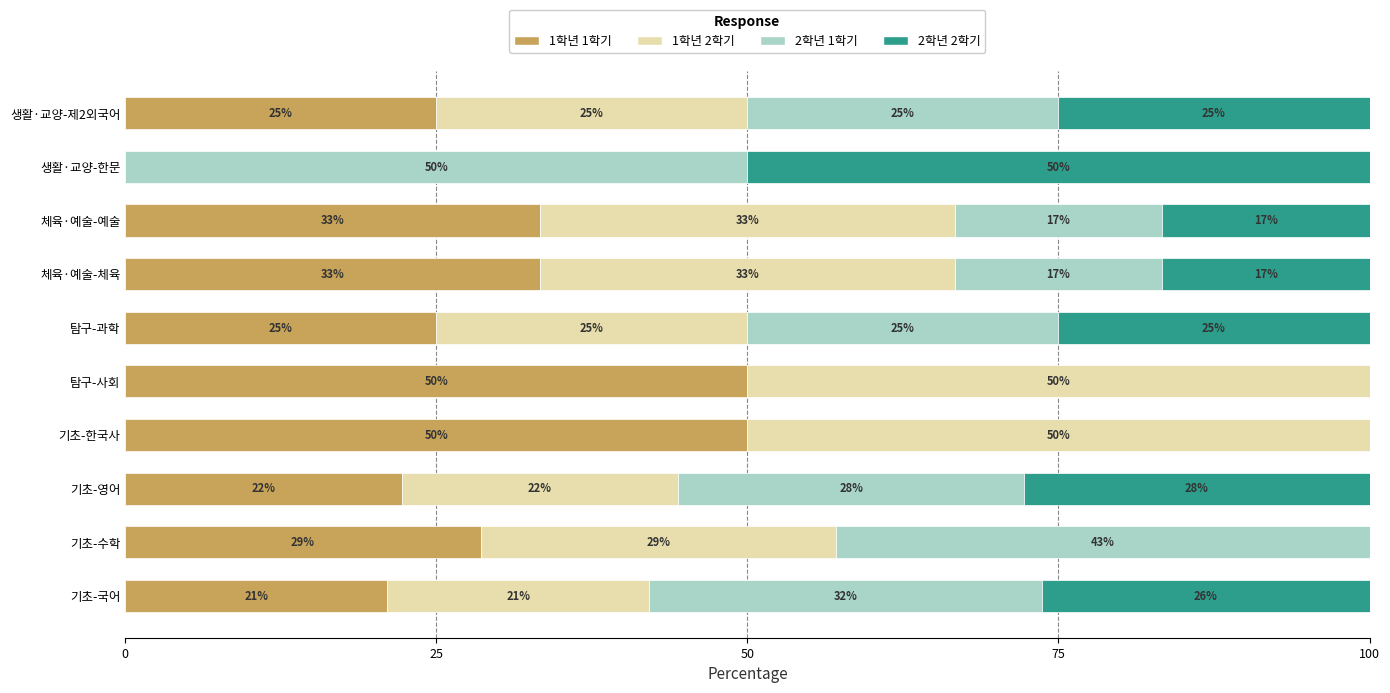

What is the total value across all series at 탐구-사회?

100.0